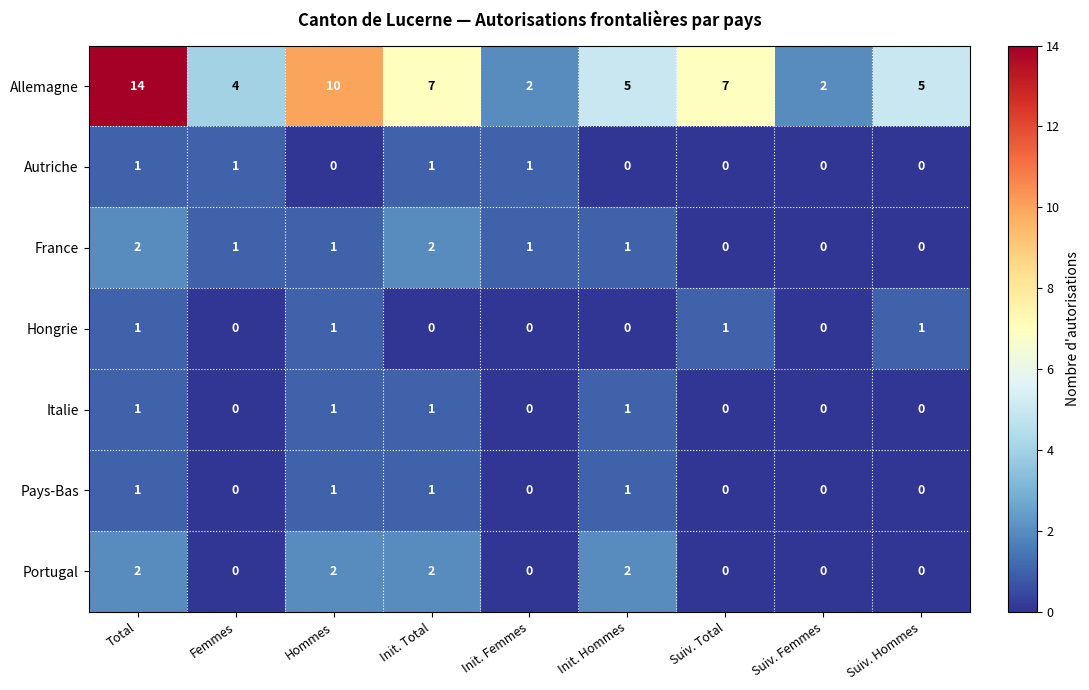

How many Portugal values are between 0 and 2?

9